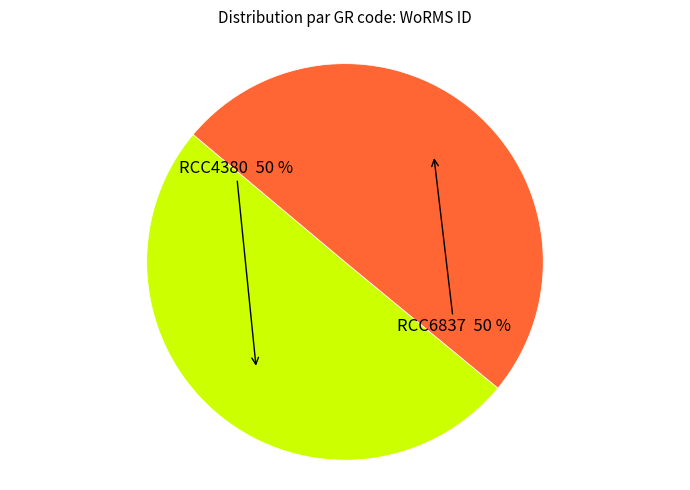

To the nearest percent, what is the average slice percentage?

50%